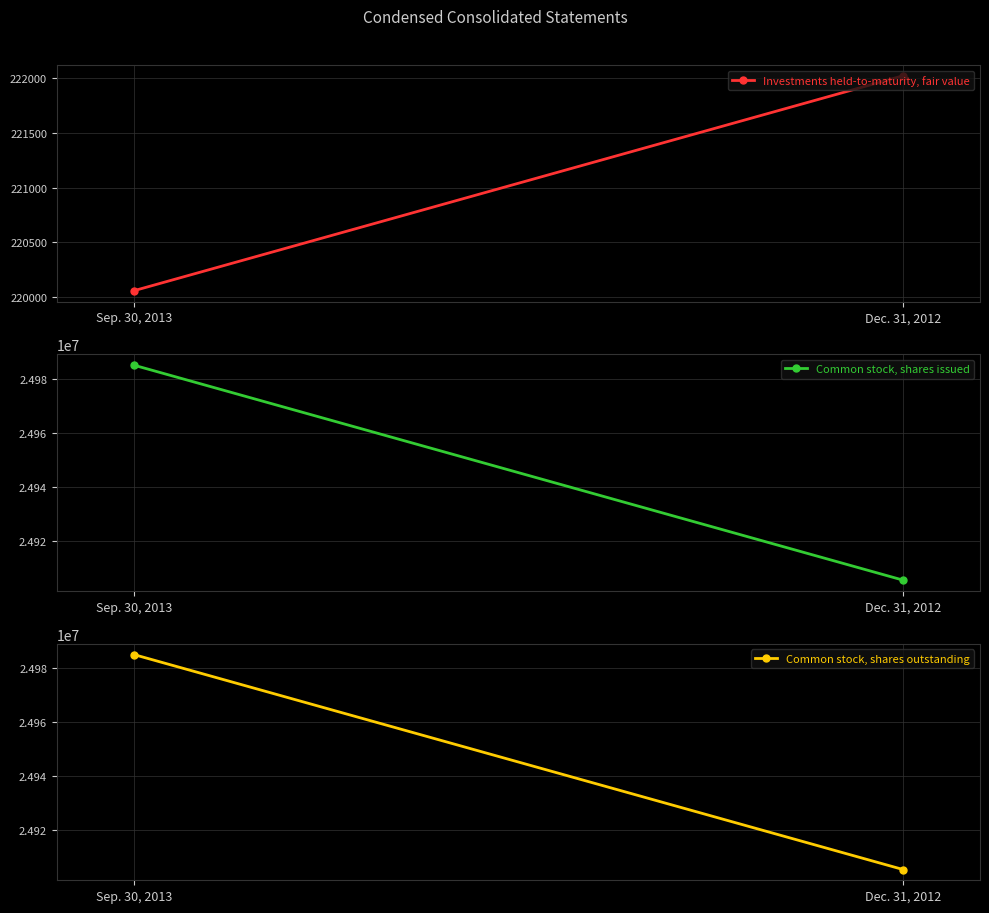

Which series has the widest spread of values?

Common stock, shares issued